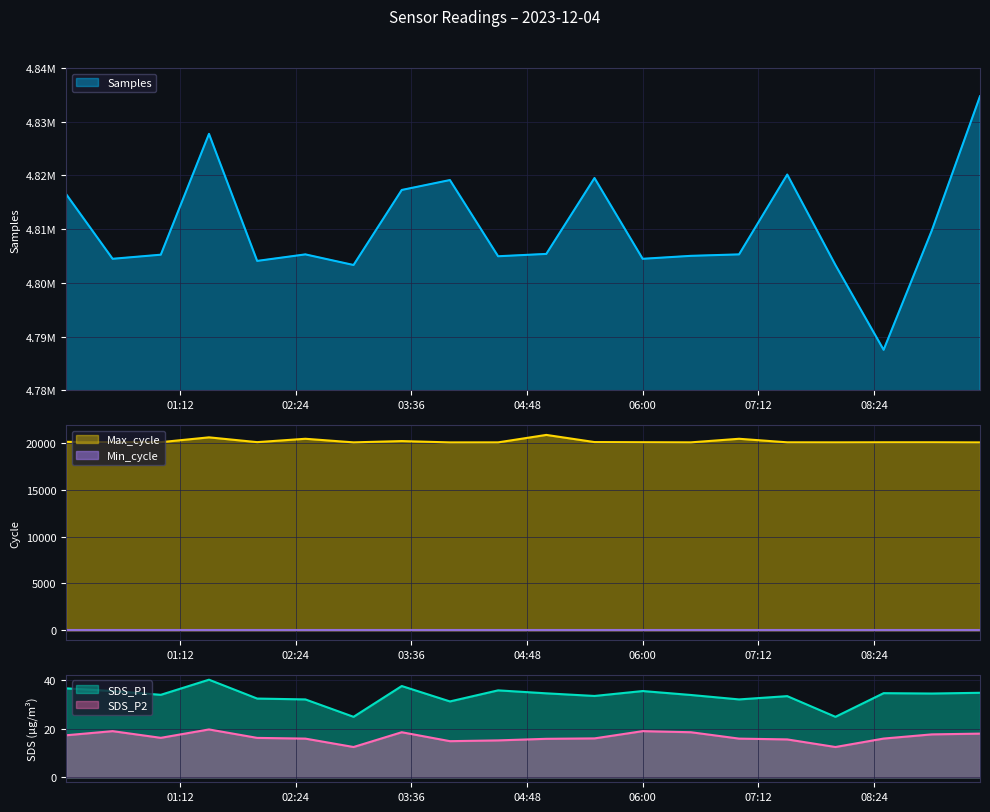

What is the highest value of the SDS_P1 series?

40.1